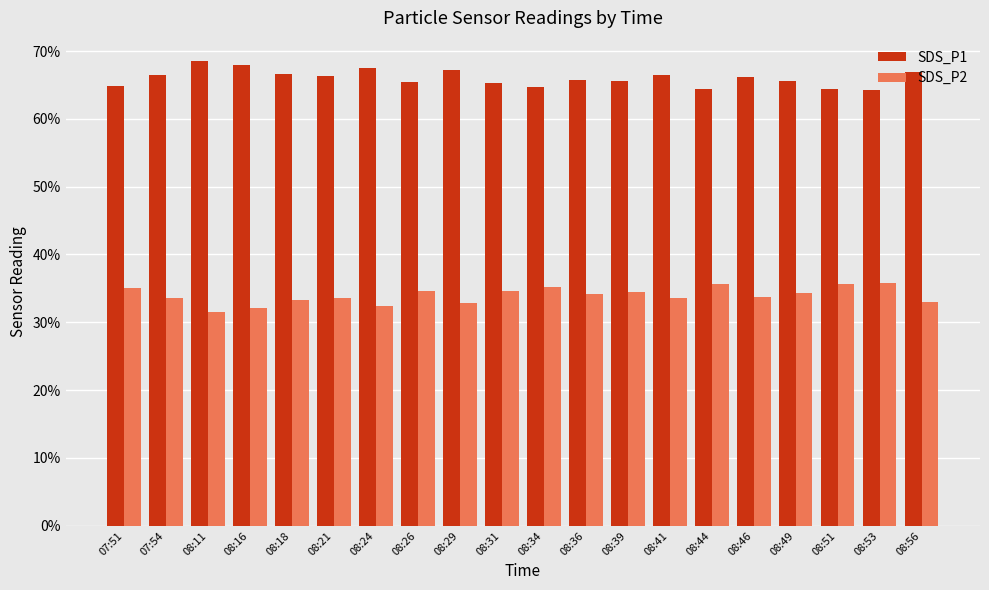

List the series in order of their peak value, highest first.

SDS_P1, SDS_P2